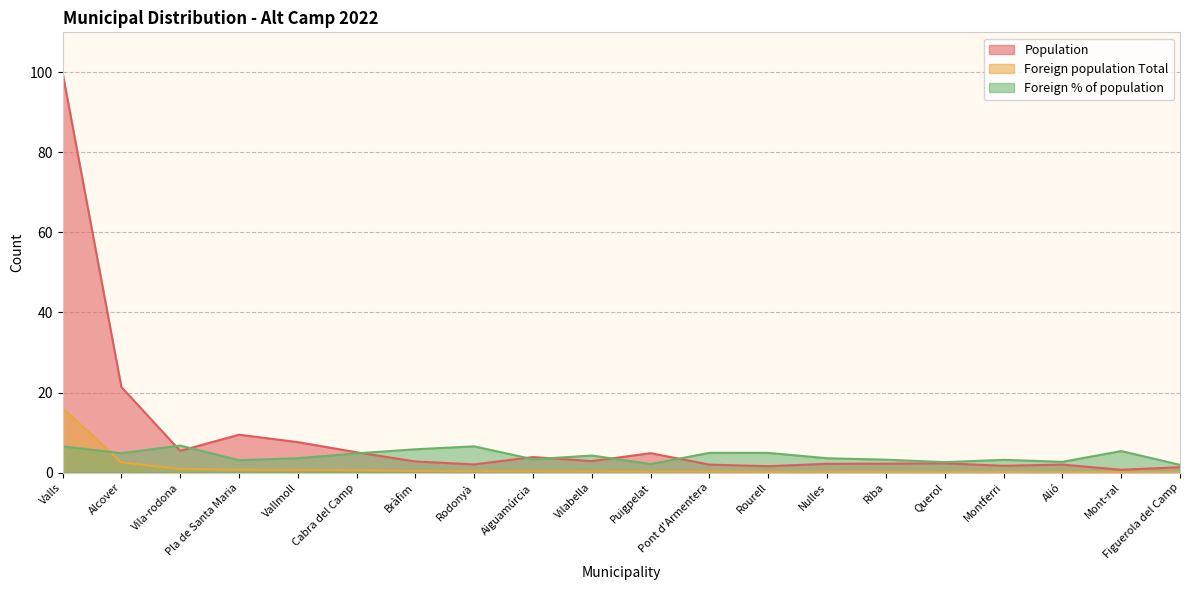

Does the chart have visible grid lines?

Yes